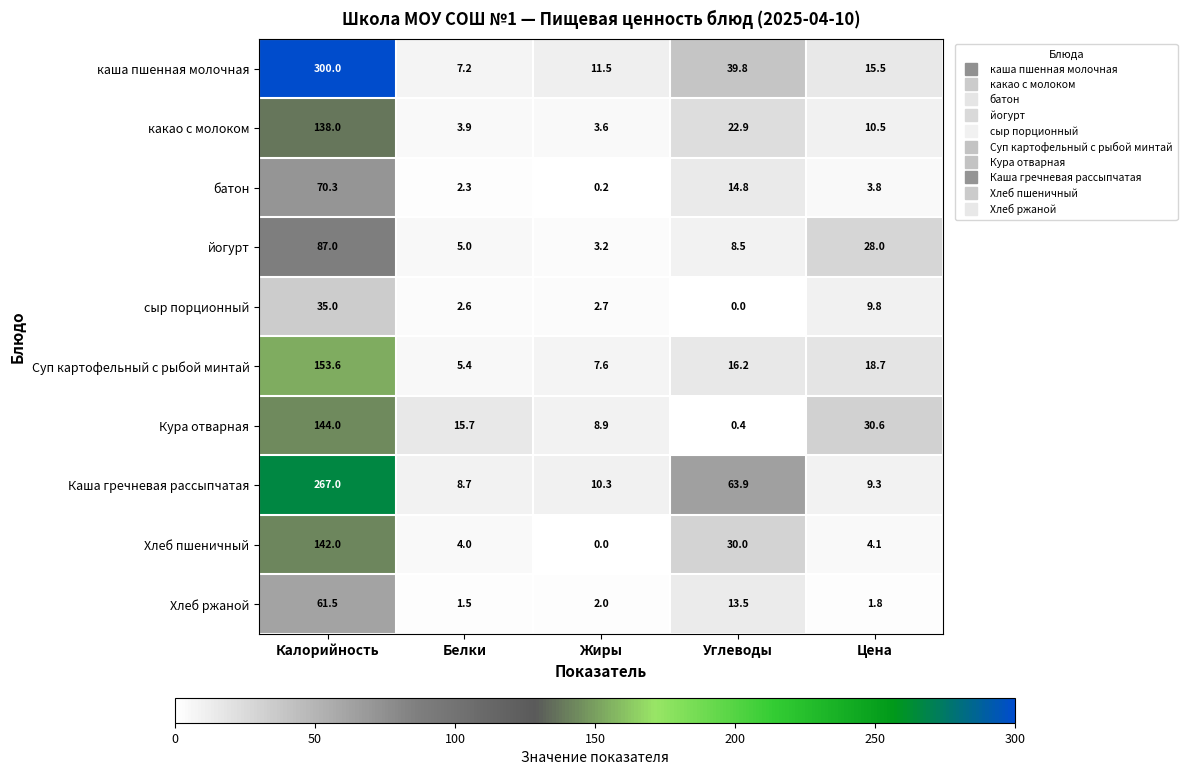

At which label is Каша гречневая рассыпчатая closest to 137?

Углеводы